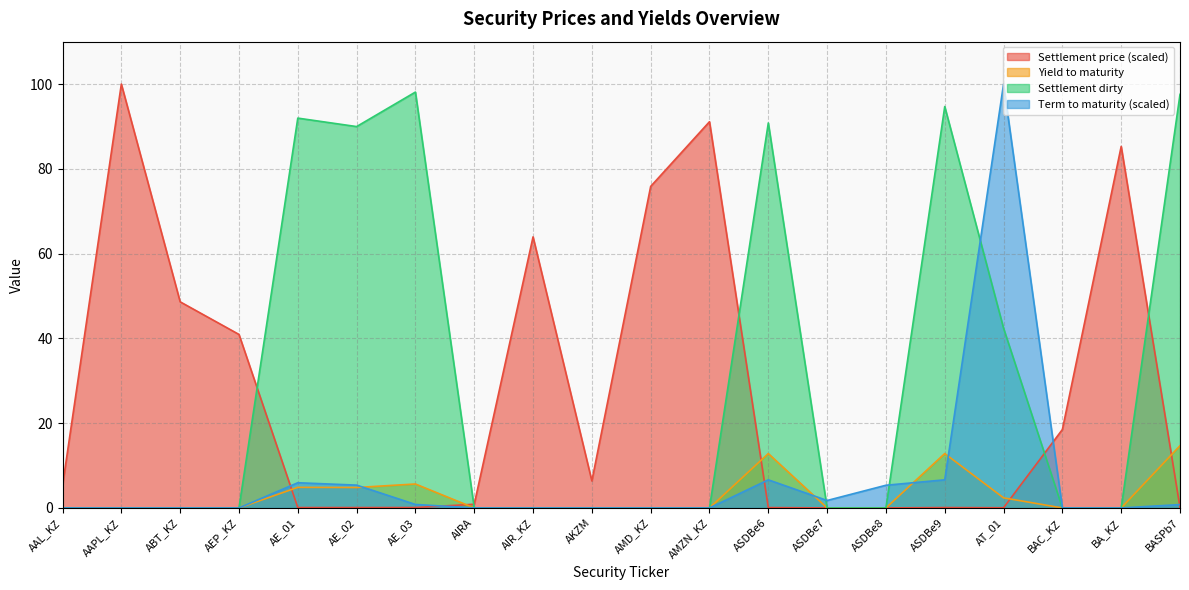

How many lines are shown in the chart?

4